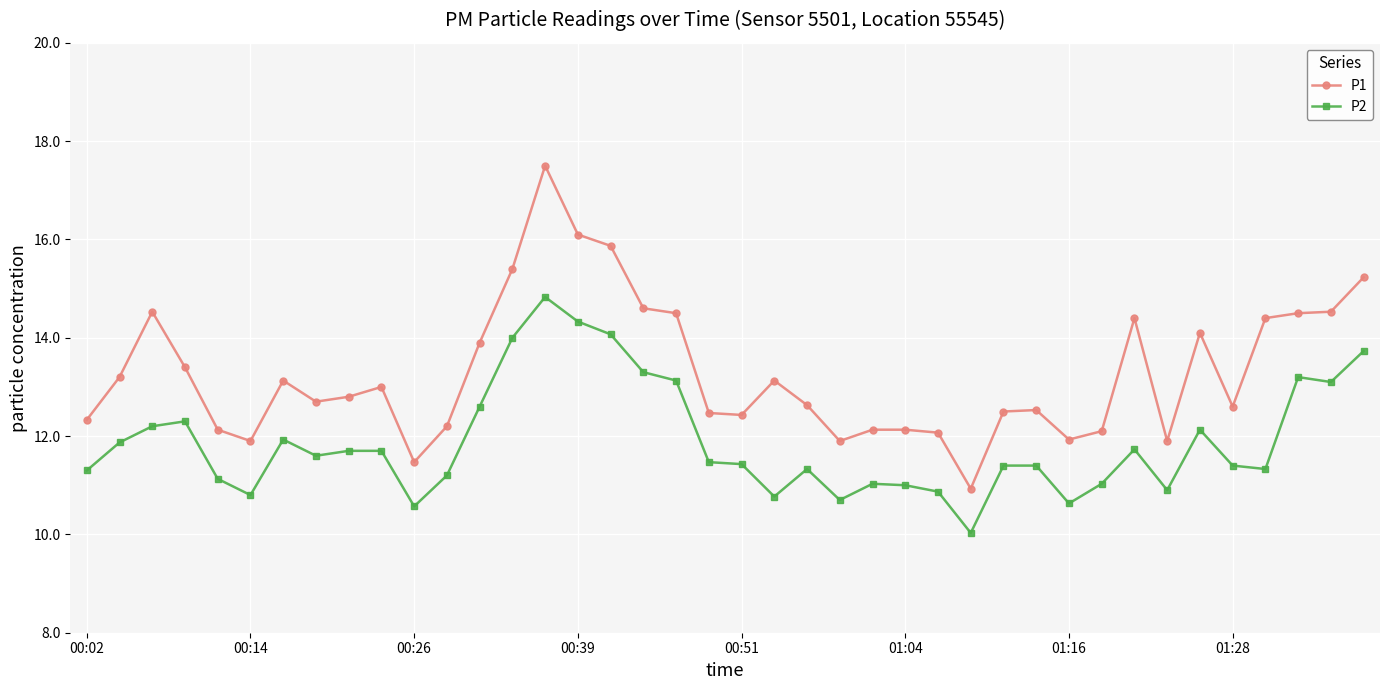

What is the minimum value for P1?

10.9